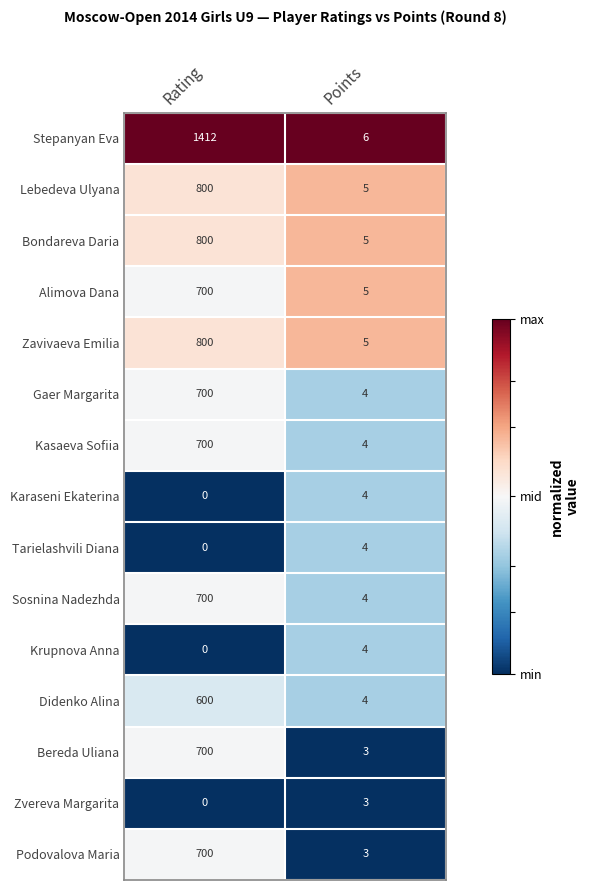

What is the greatest value displayed?

1412